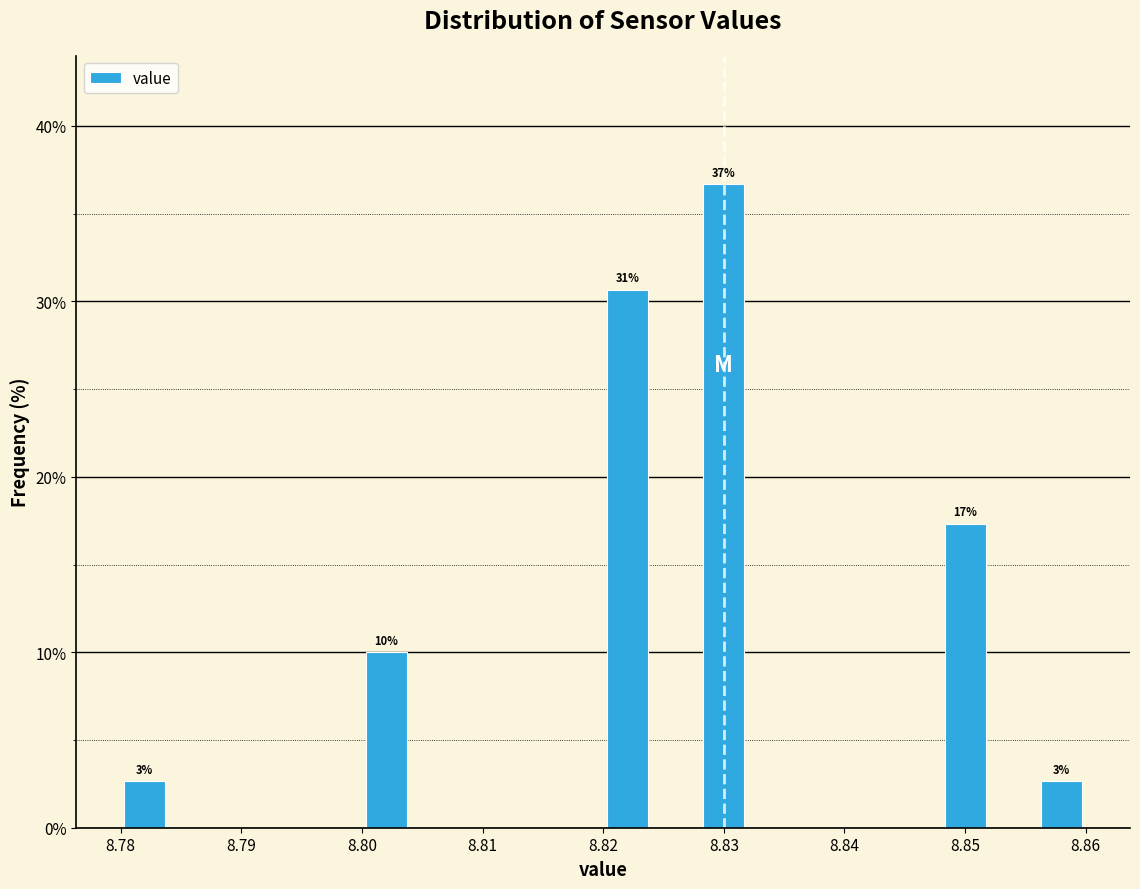

Over which range of the x-axis is the bar tallest?

8.828 to 8.832